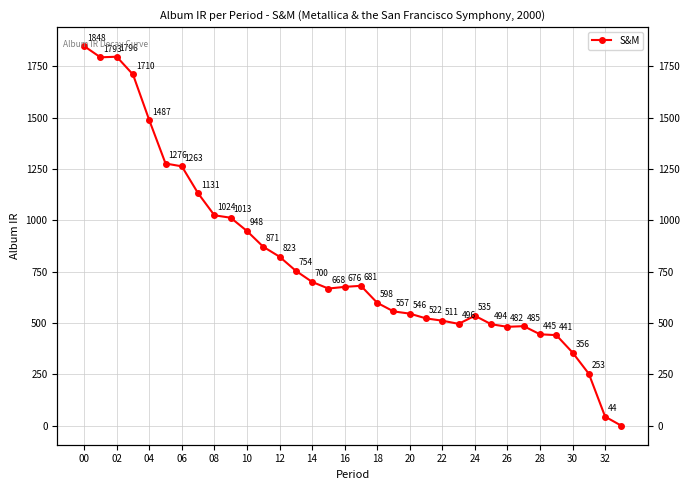

What is the difference between the maximum and minimum values?

1847.8